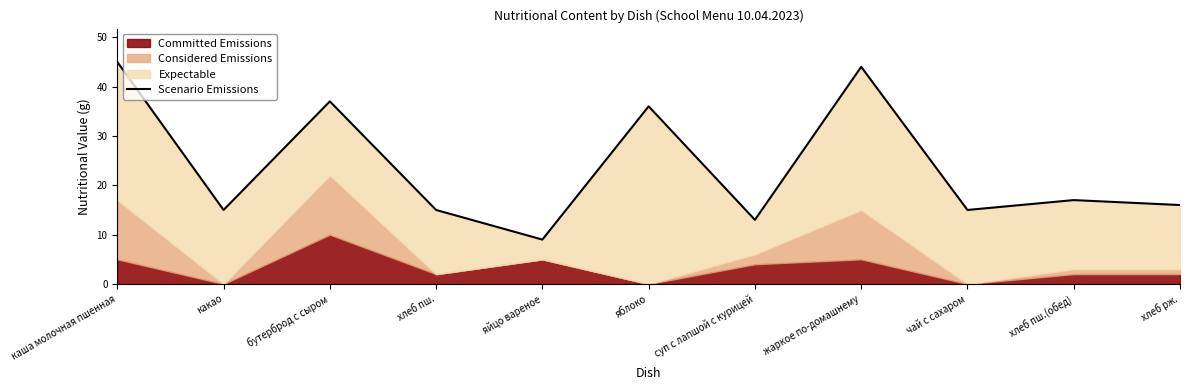

How many data points are above 16?

5